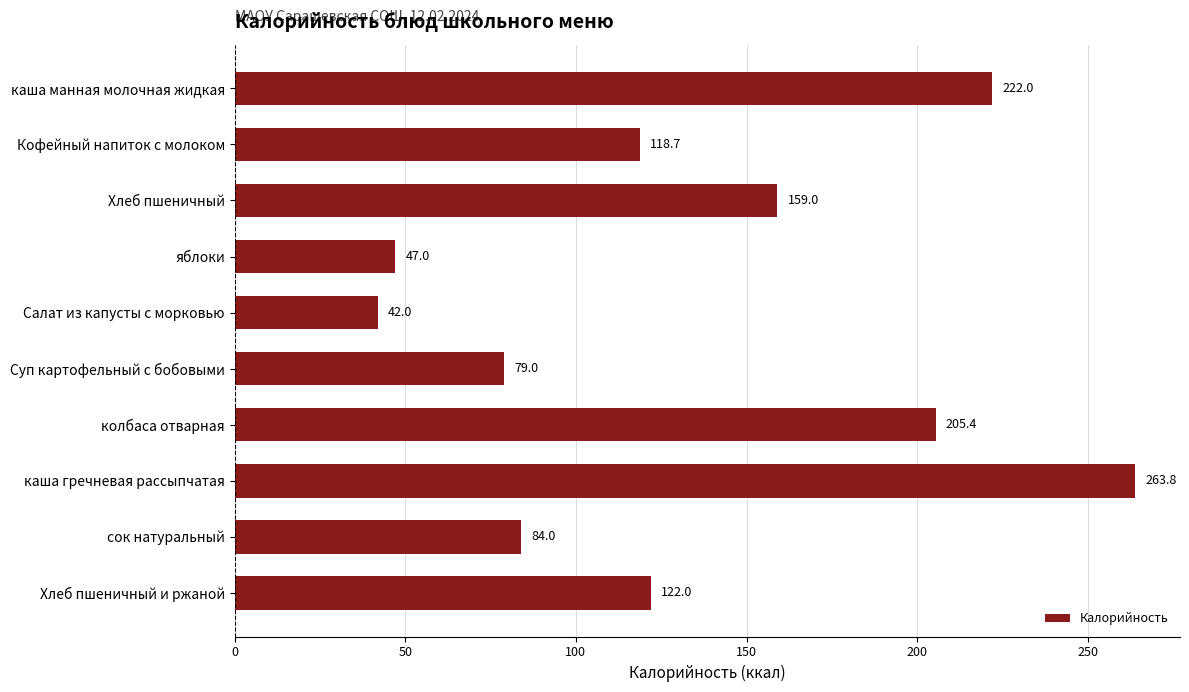

How many bars are there in total?

10